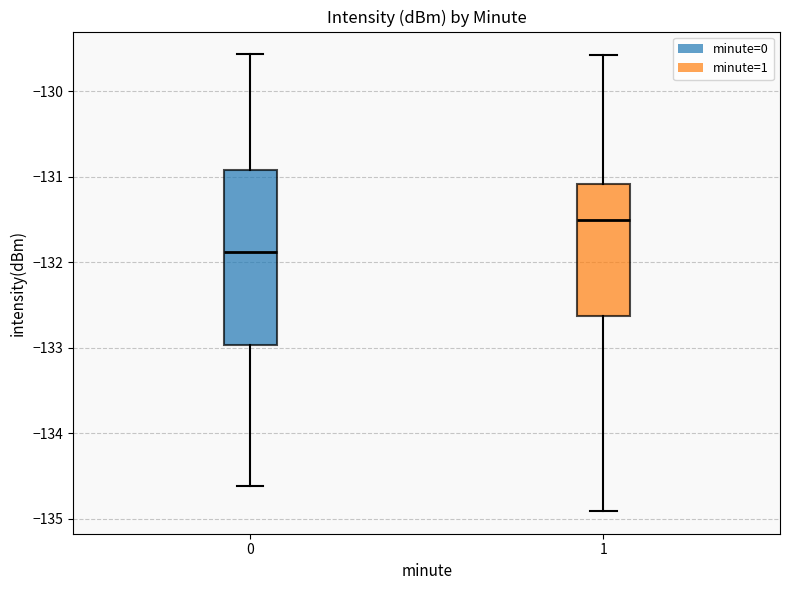

Where is the lower edge of the box at x = 0 on the y-axis? The values are not printed on the chart, so give them approximately, as read against the axis.

-133.0